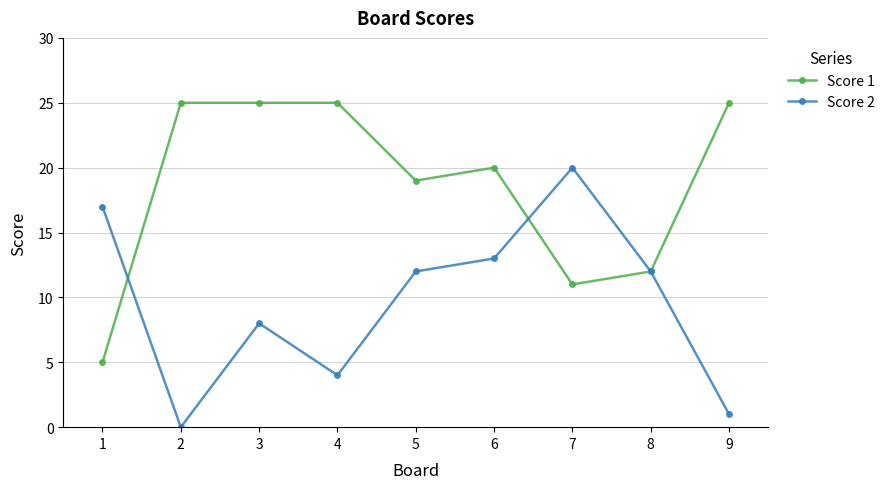

What is the sum of all Score 2 values?

87